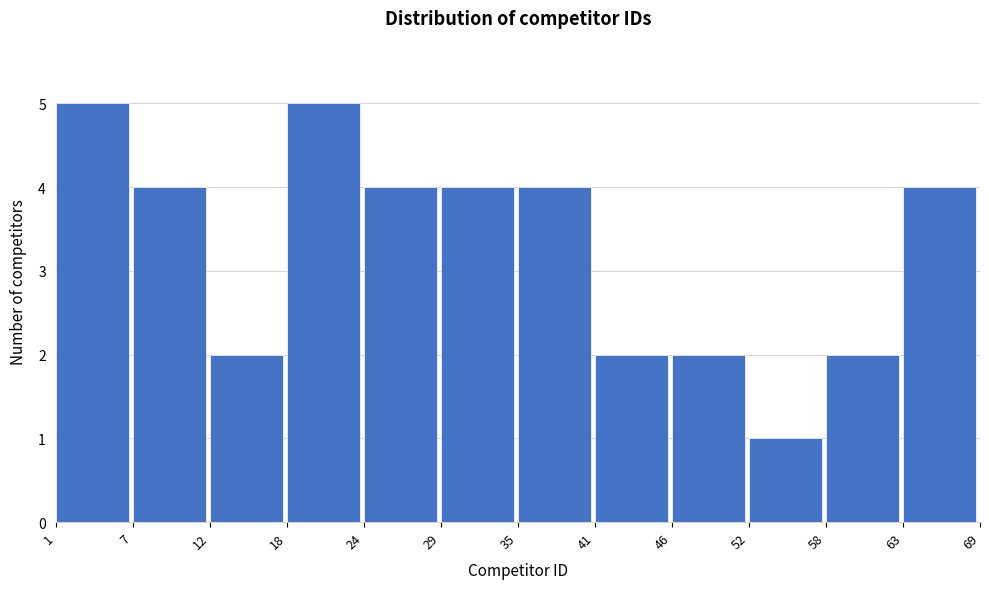

Reading left to right, list every bar in this chart as the range it spans on the x-axis followed by its height. The values are not printed on the chart, so give them approximately, as read against the axis.

1 to 7: 5
7 to 12: 4
12 to 18: 2
18 to 24: 5
24 to 29: 4
29 to 35: 4
35 to 41: 4
41 to 46: 2
46 to 52: 2
52 to 58: 1
58 to 63: 2
63 to 69: 4